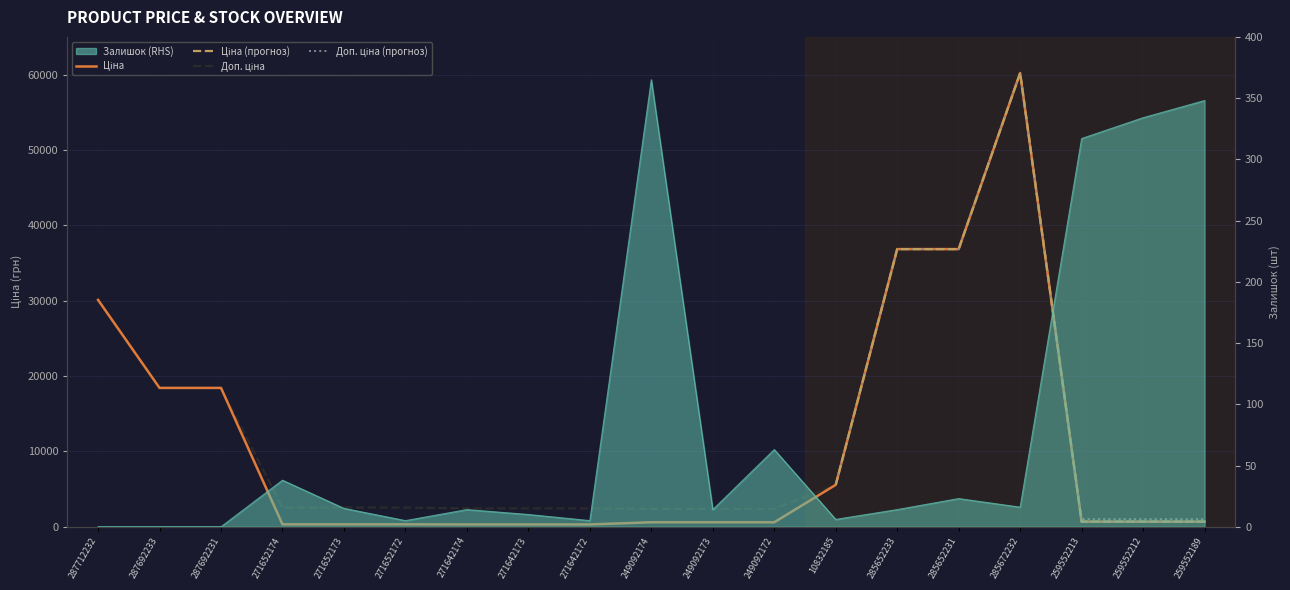

True or false: Ціна has more than 2 points higher than both neighbors.

False